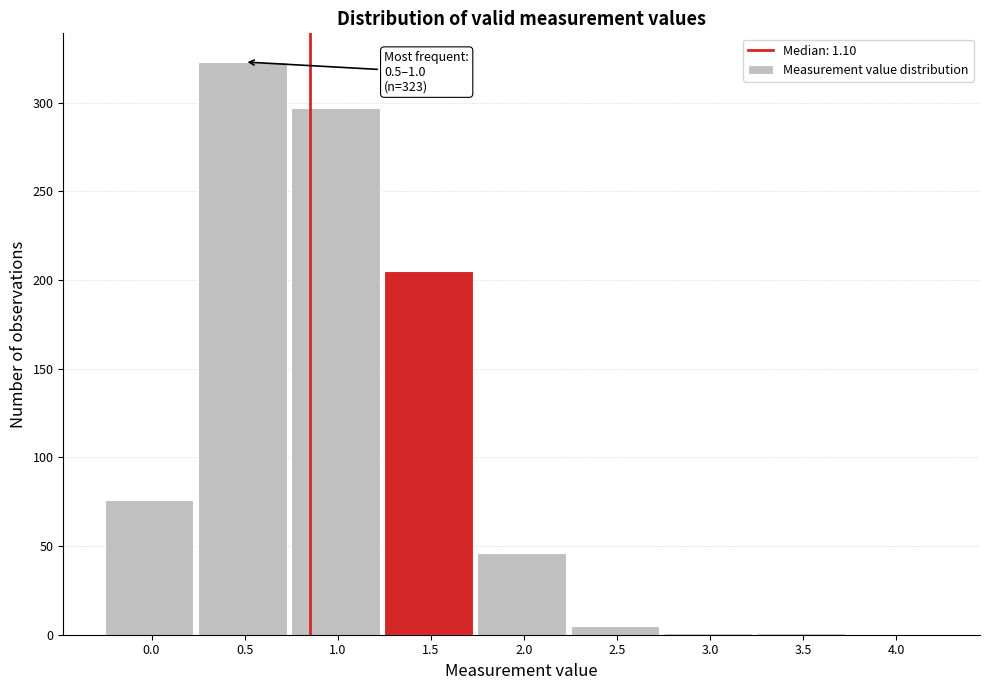

What is the sum of all values?

954